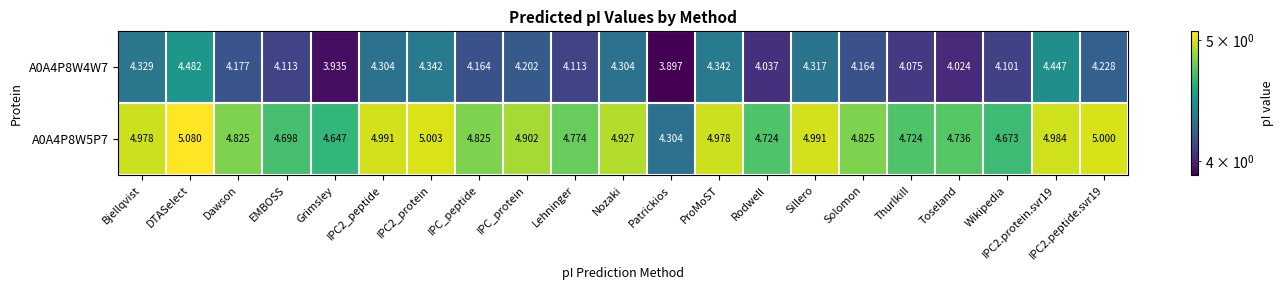

Which label corresponds to the largest value in the chart?

DTASelect